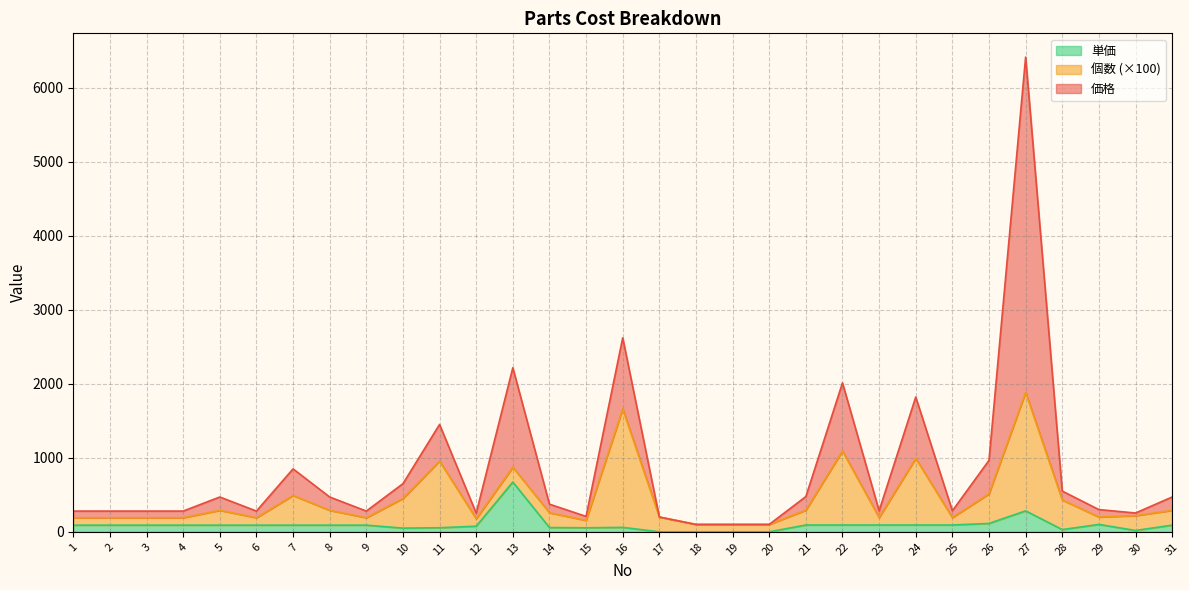

What is the average value of the 価格 series?

388.3